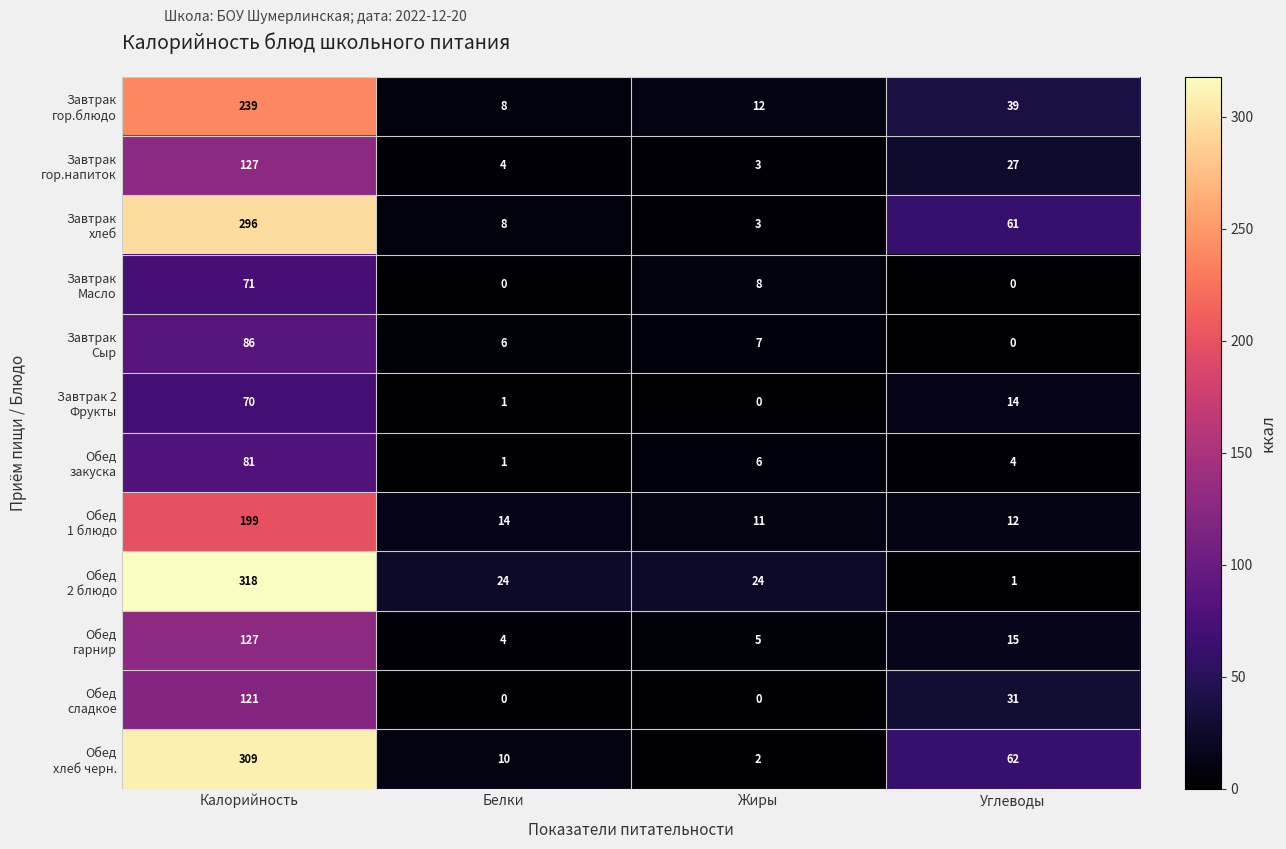

Between Жиры and Белки, which is larger?

Жиры